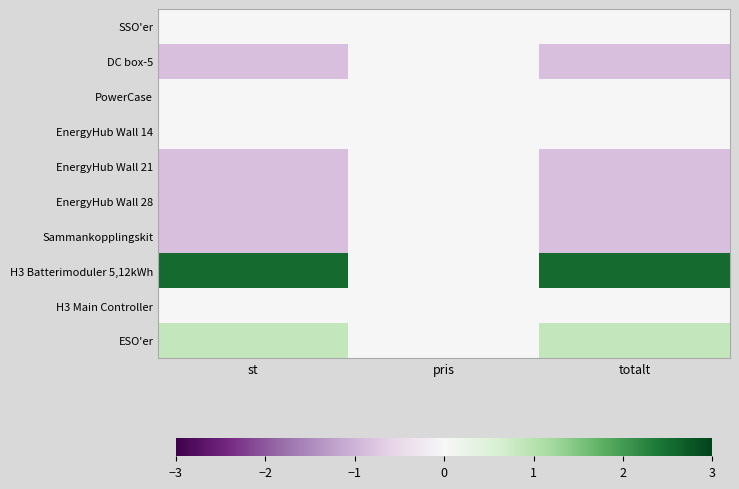

Rank the series at st from highest to lowest value.

H3 Batterimoduler 5,12kWh, ESO'er, SSO'er, PowerCase, EnergyHub Wall 14, H3 Main Controller, DC box-5, EnergyHub Wall 21, EnergyHub Wall 28, Sammankopplingskit